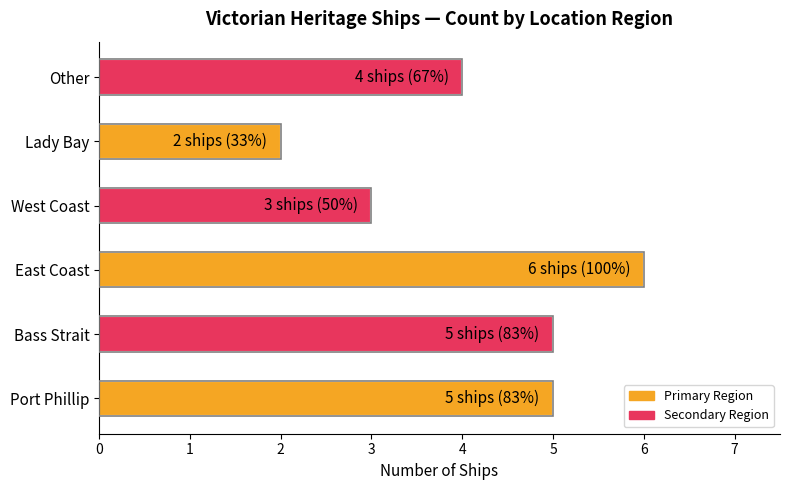

At which category does the chart reach its minimum across all series?

Lady Bay